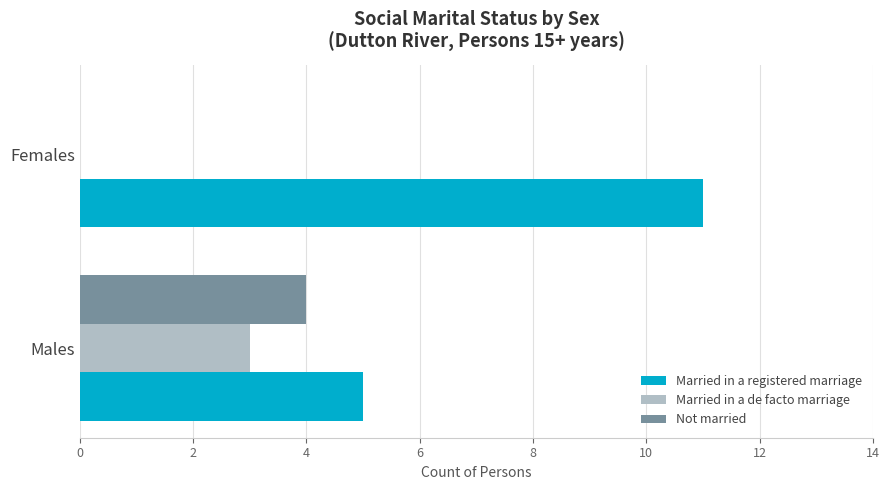

What is the sum of the Married in a registered marriage values at Females and Males?

16